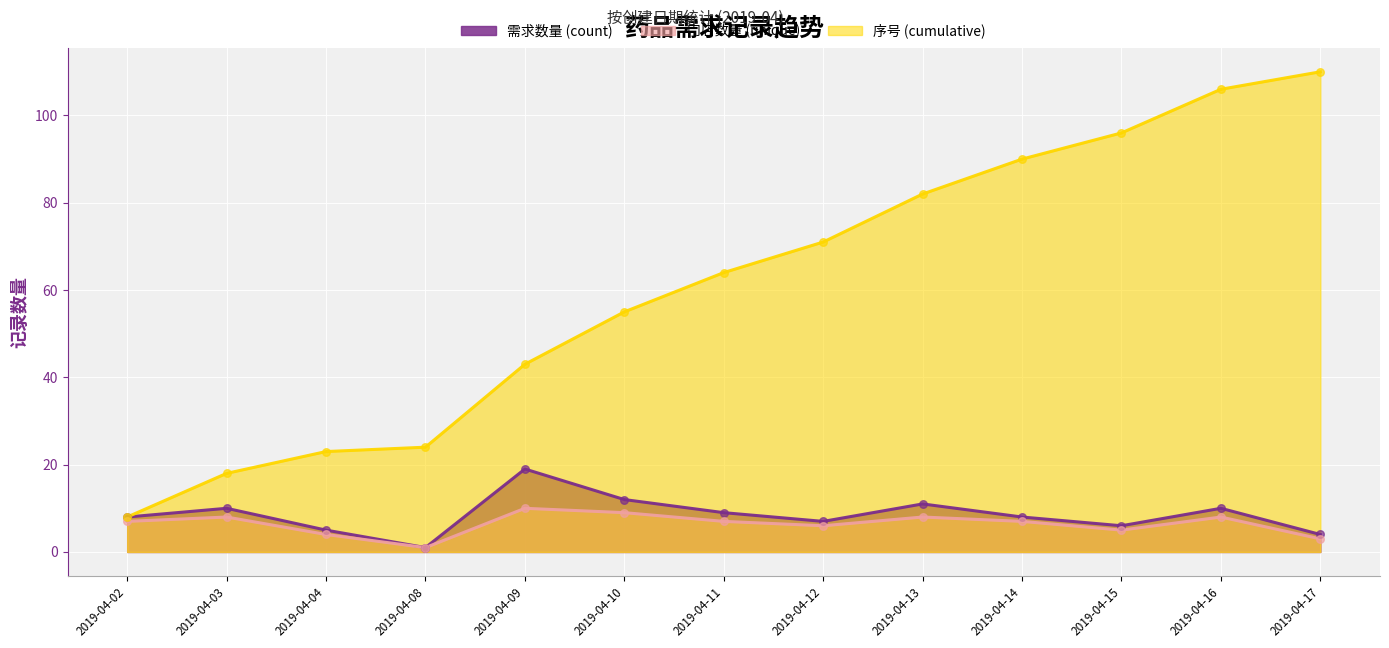

What are all the series names shown in the legend?

需求数量 (count), 门店数量 (unique), 序号 (cumulative)